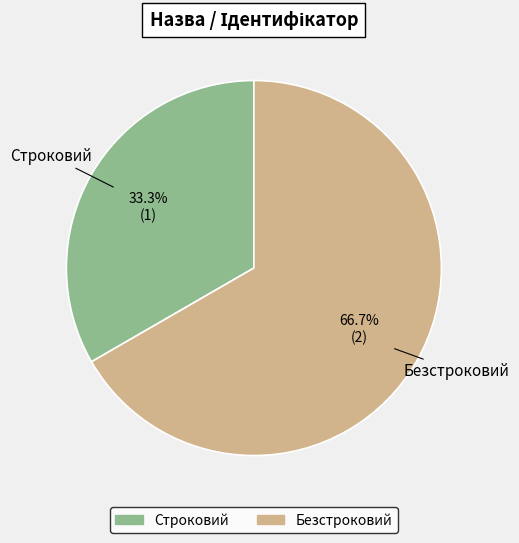

Rank the categories by value from highest to lowest.

Безстроковий, Строковий